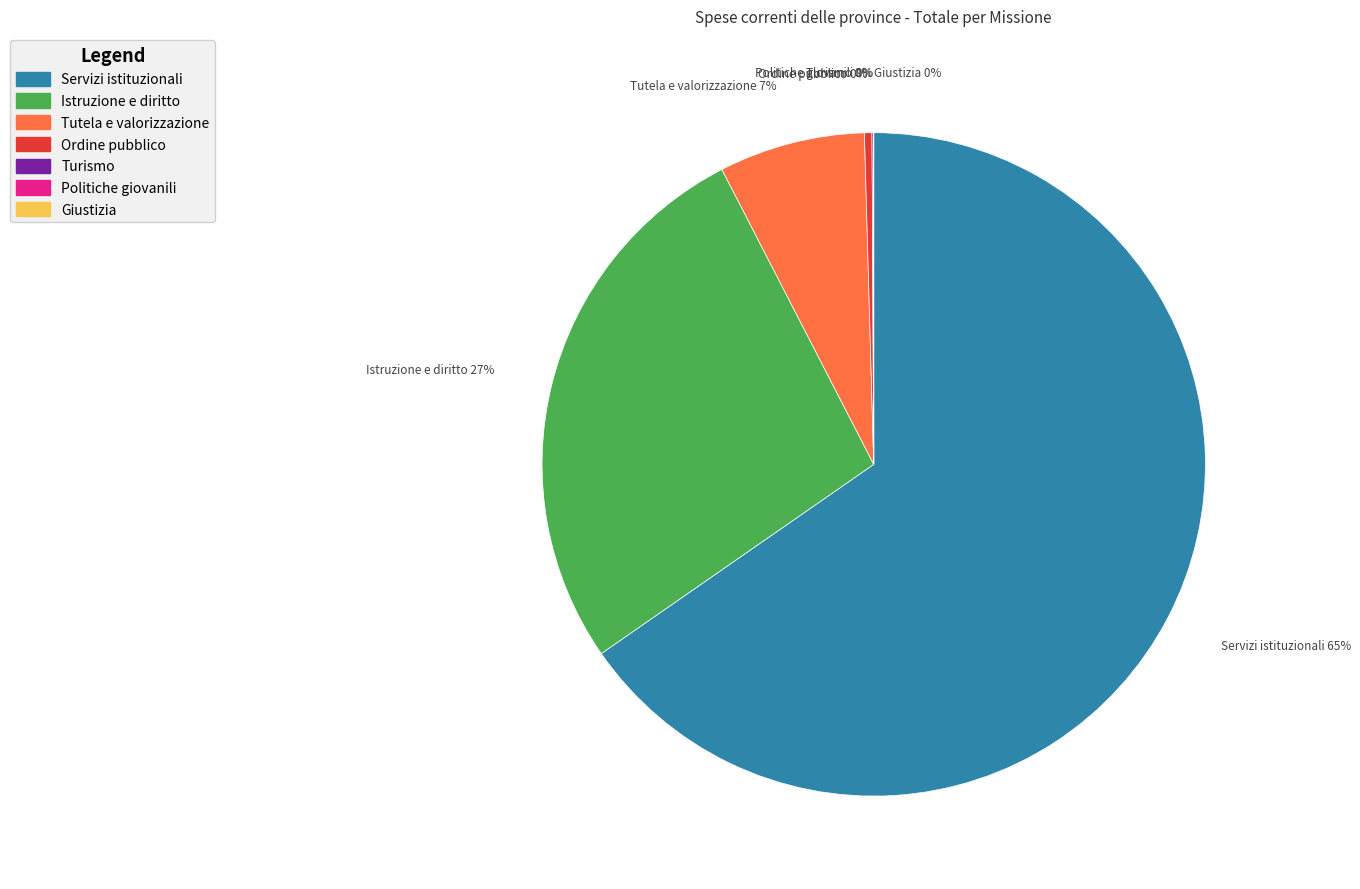

Which has a higher value, Turismo or Servizi istituzionali?

Servizi istituzionali